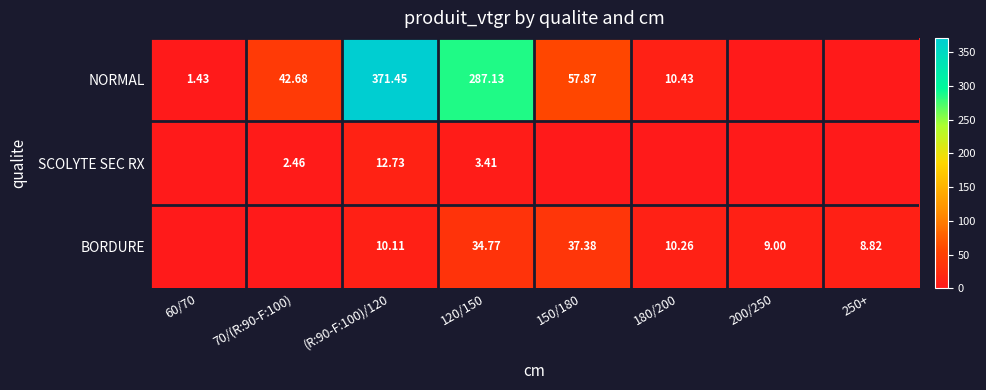

What value does the NORMAL series have at 60/70?

1.4